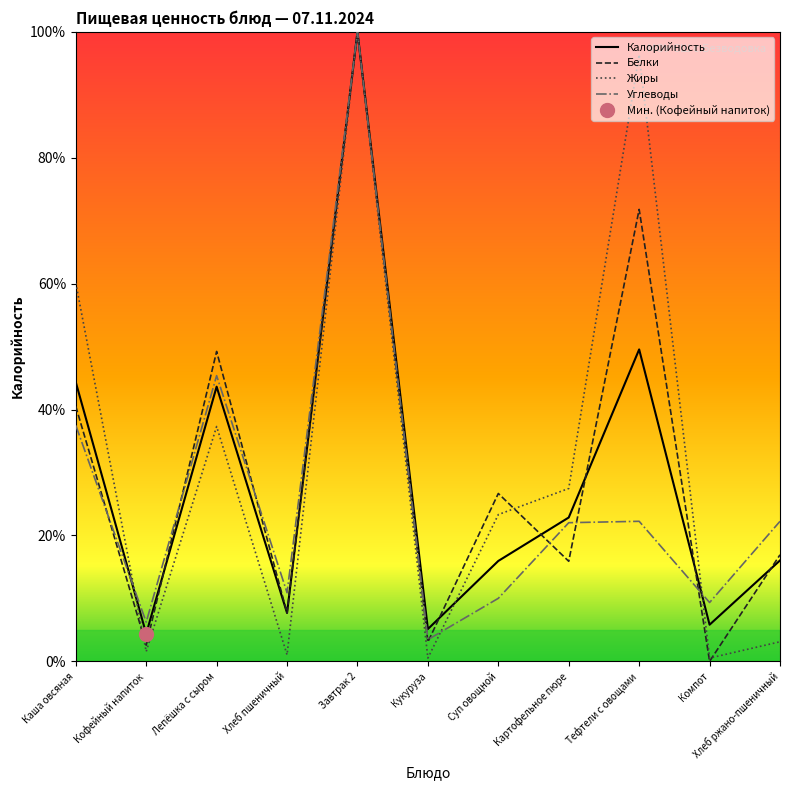

Between which two adjacent categories do Белки and Углеводы first intersect?

Каша овсяная and Кофейный напиток